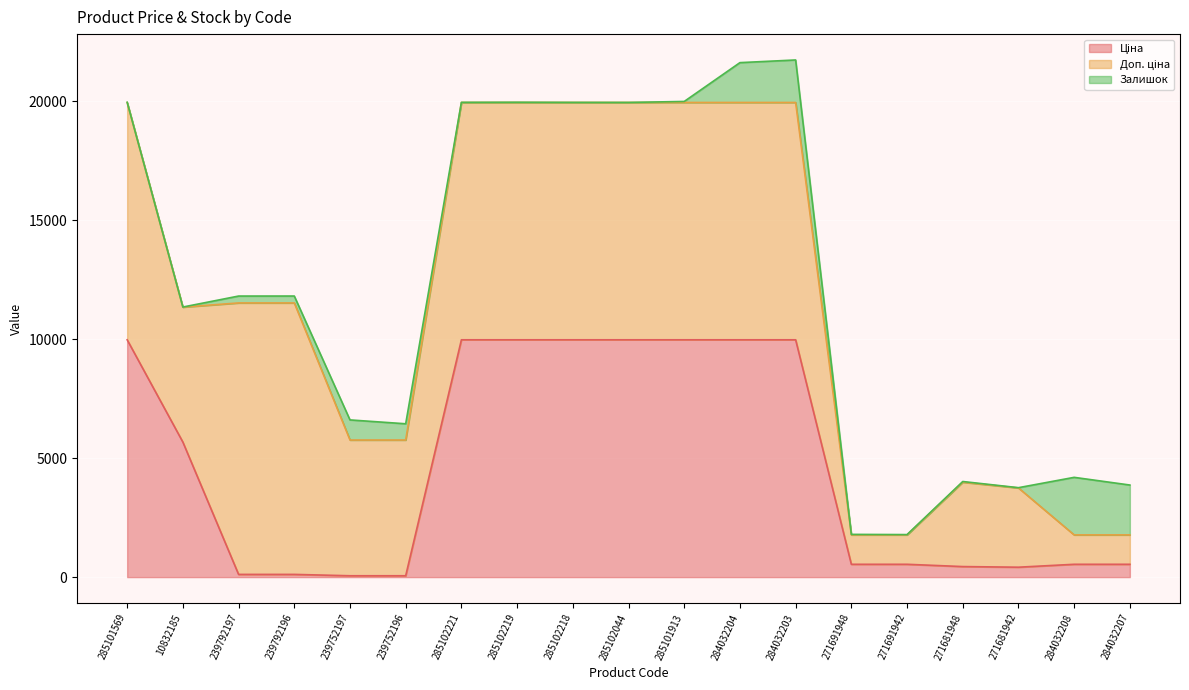

Which series changed the most between 239792196 and 239752197?

Доп. ціна